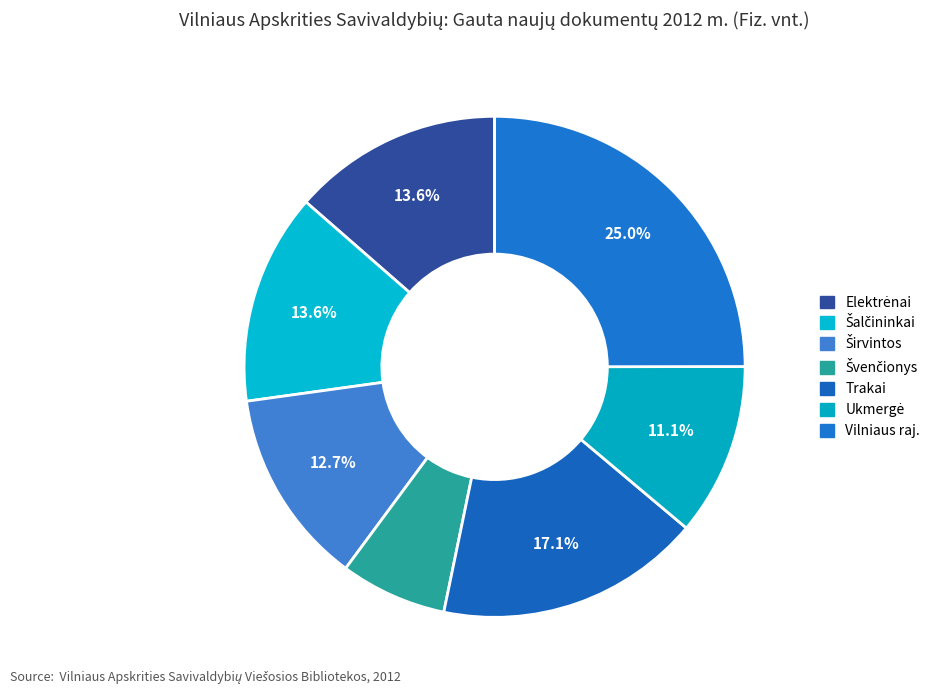

Count the number of slices in the pie.

7